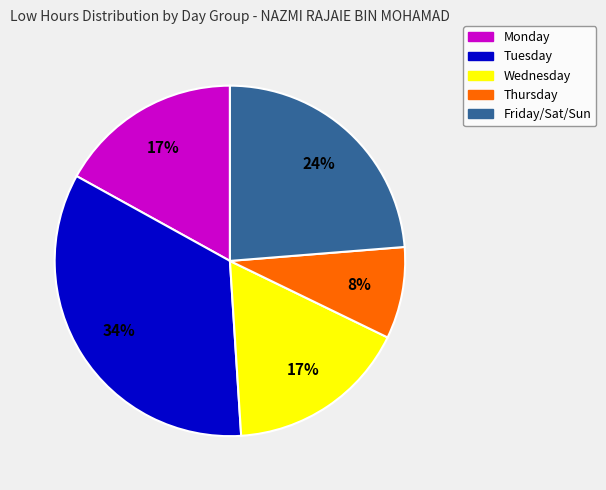

To the nearest percent, what is the average slice percentage?

20%